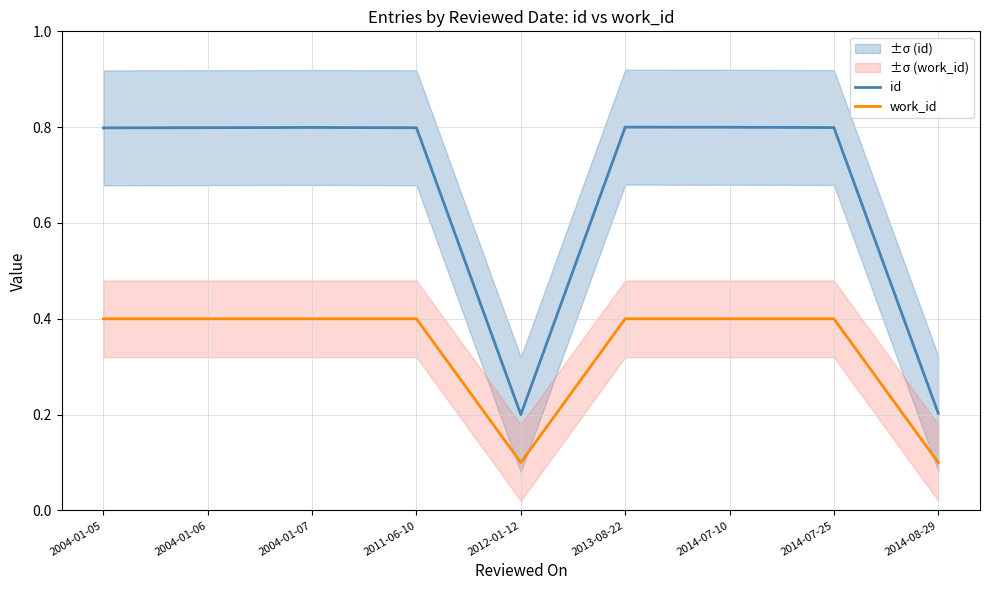

Reading left to right, transcribe all the data shown in this chart.

id: 2004-01-05=0.8	2004-01-06=0.8	2004-01-07=0.8	2011-06-10=0.8	2012-01-12=0.2	2013-08-22=0.8	2014-07-10=0.8	2014-07-25=0.8	2014-08-29=0.2
work_id: 2004-01-05=0.4	2004-01-06=0.4	2004-01-07=0.4	2011-06-10=0.4	2012-01-12=0.1	2013-08-22=0.4	2014-07-10=0.4	2014-07-25=0.4	2014-08-29=0.1